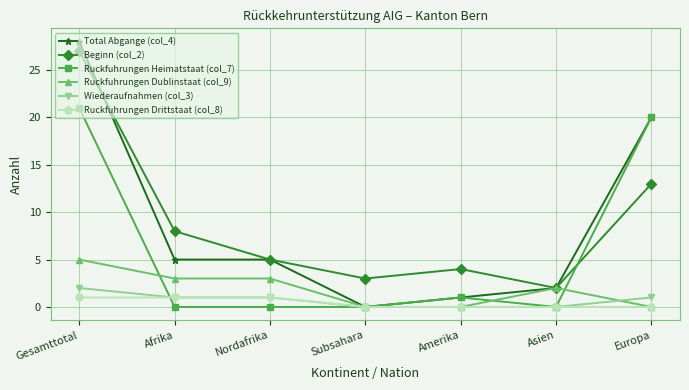

Reading right to left, transcribe all the data shown in this chart.

Total Abgange (col_4): 20	2	1	0	5	5	28
Beginn (col_2): 13	2	4	3	5	8	27
Ruckfuhrungen Heimatstaat (col_7): 20	0	1	0	0	0	21
Ruckfuhrungen Dublinstaat (col_9): 0	2	0	0	3	3	5
Wiederaufnahmen (col_3): 1	0	0	0	1	1	2
Ruckfuhrungen Drittstaat (col_8): 0	0	0	0	1	1	1